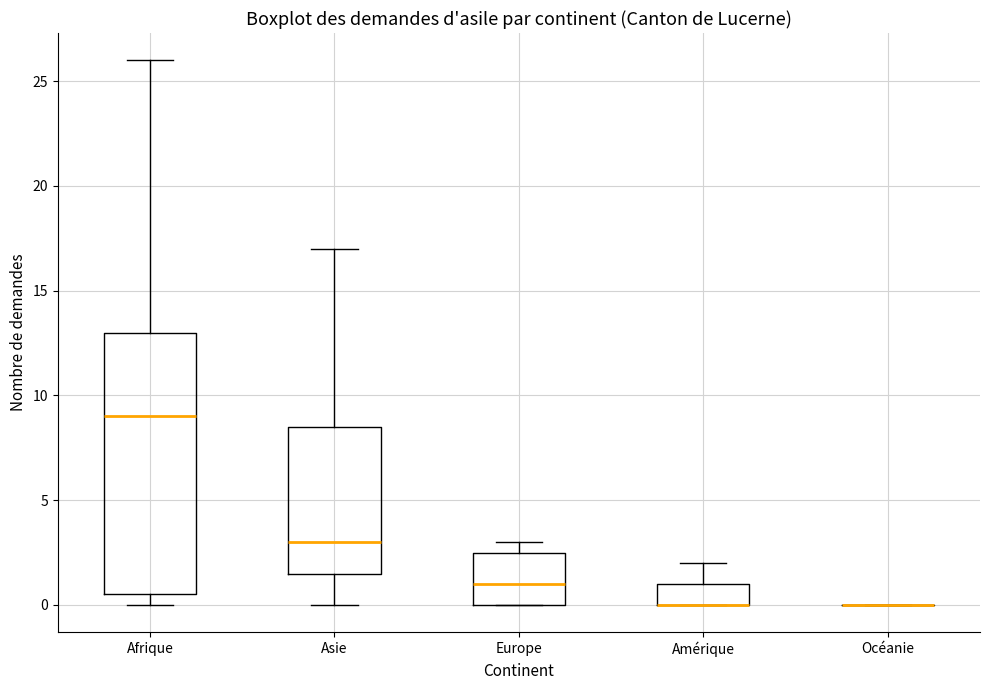

Where does the median line of the box for Europe sit on the y-axis? The values are not printed on the chart, so give them approximately, as read against the axis.

1.0